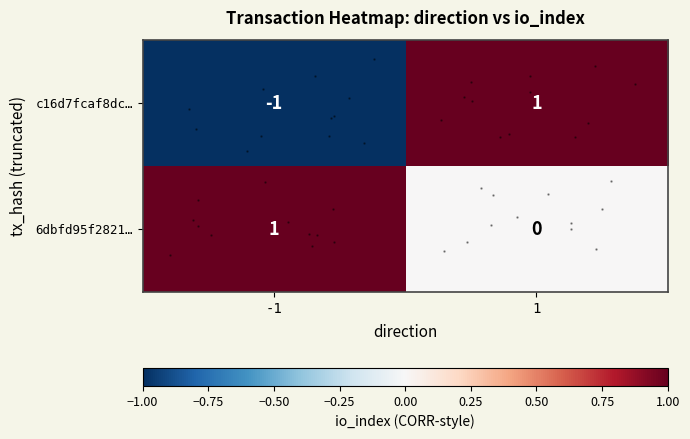

Between 1 and -1, which is larger?

1